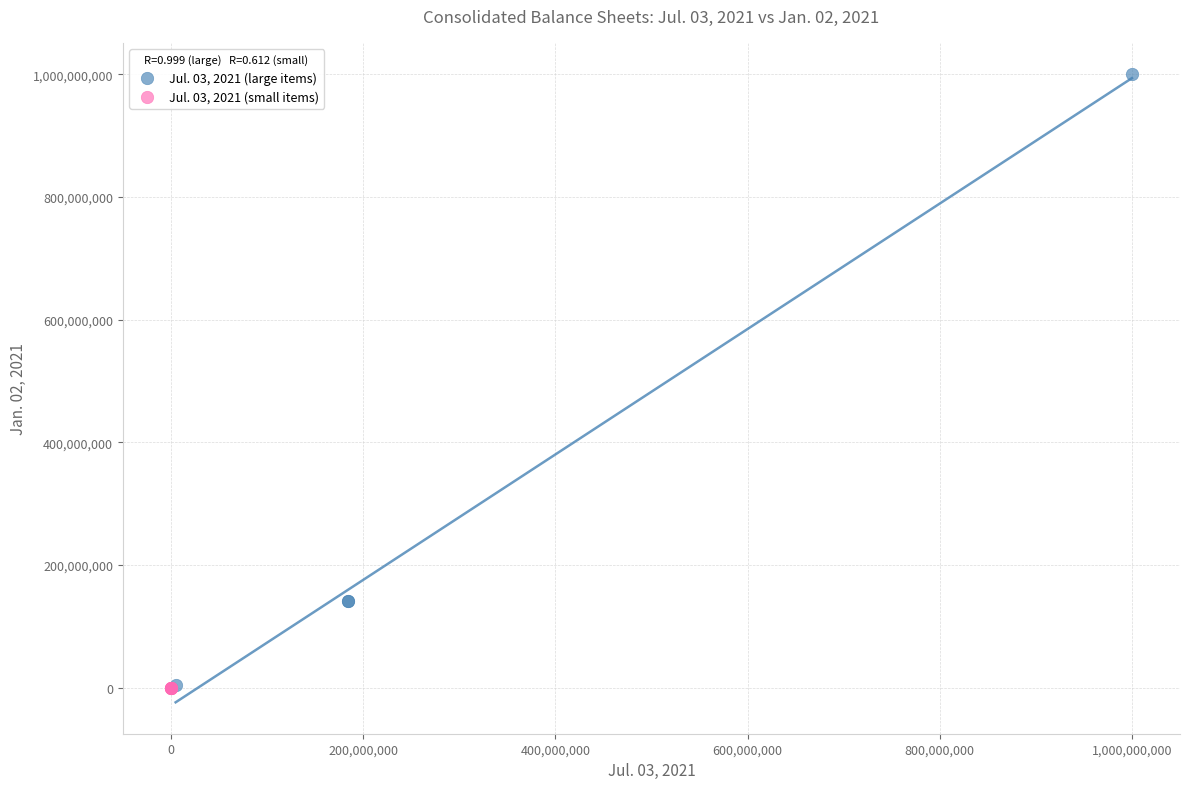

What are all the series names shown in the legend?

Jul. 03, 2021 (large items), Jul. 03, 2021 (small items)